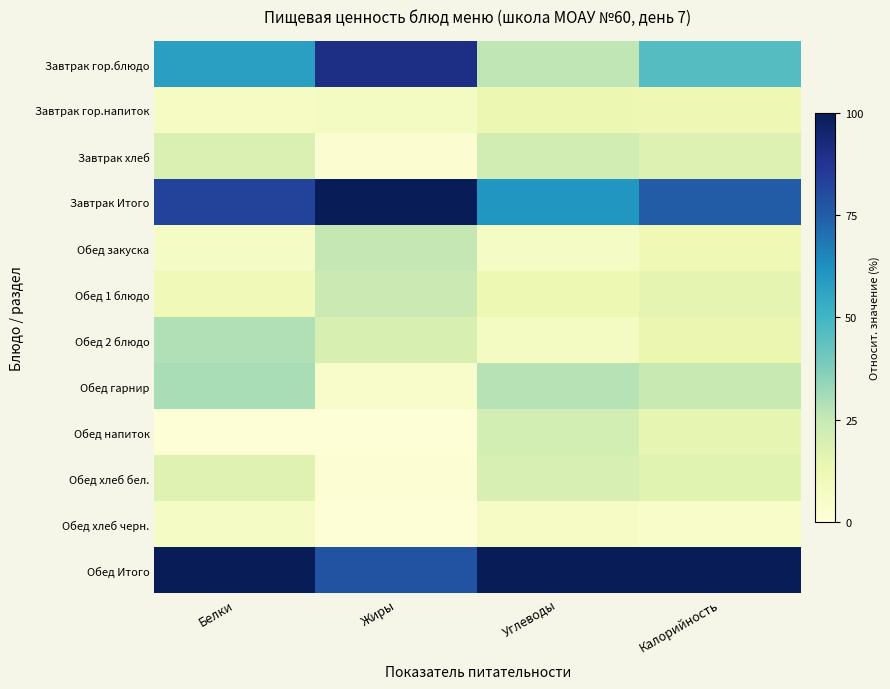

At which category is the sum across all series the highest?

Белки